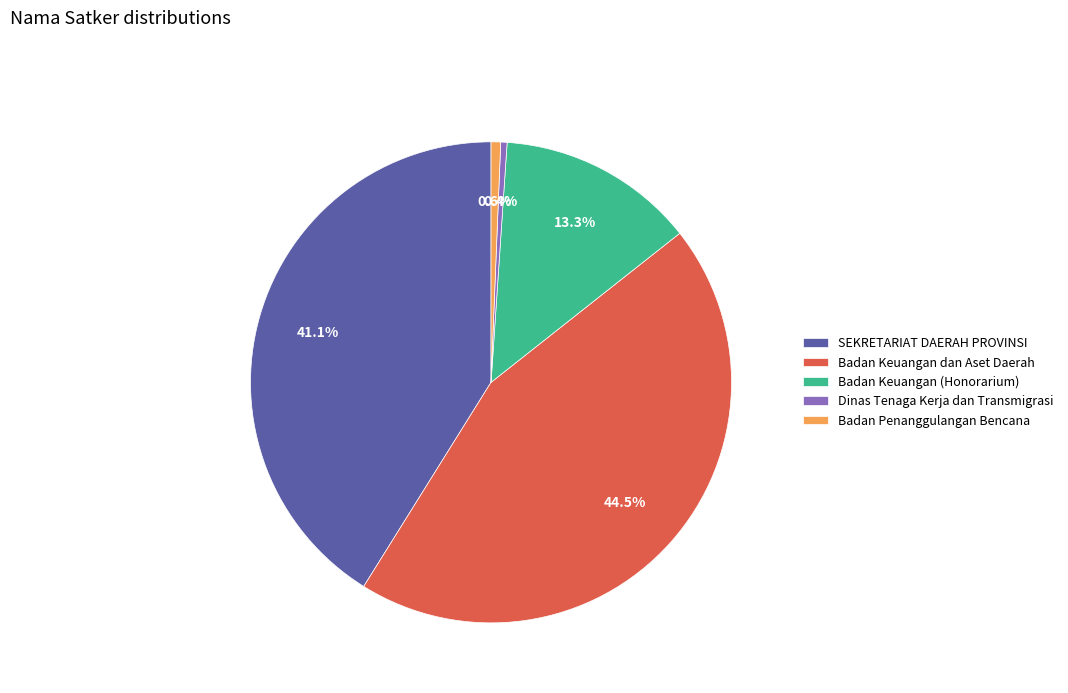

Does Badan Penanggulangan Bencana account for over 50% of the chart?

No